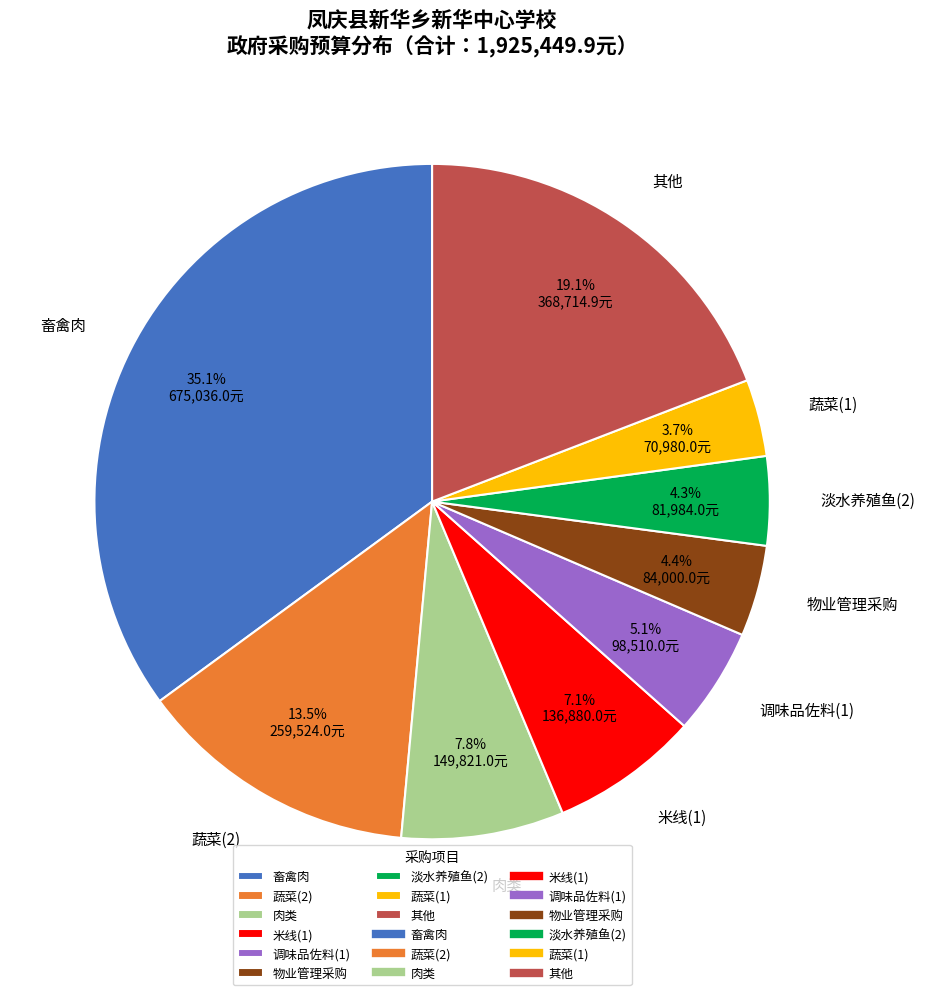

Does any single category account for the majority?

No